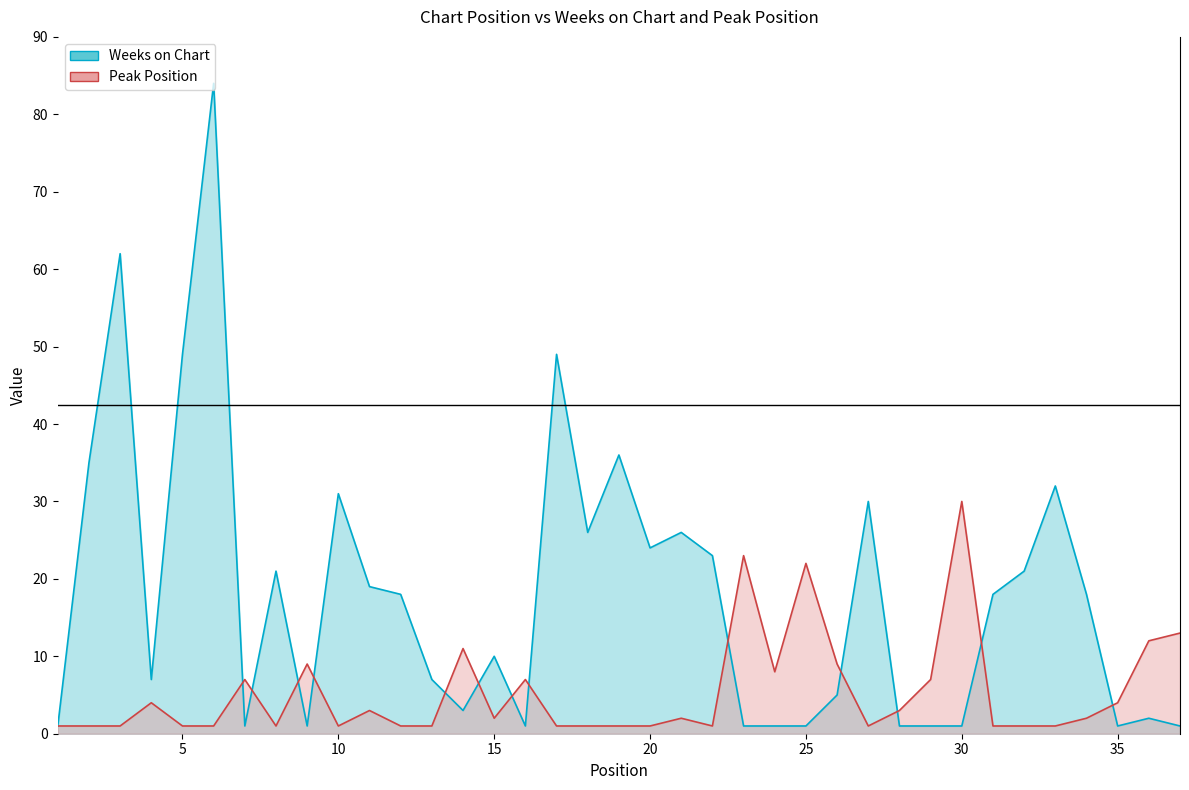

How many data points does each series have?

37